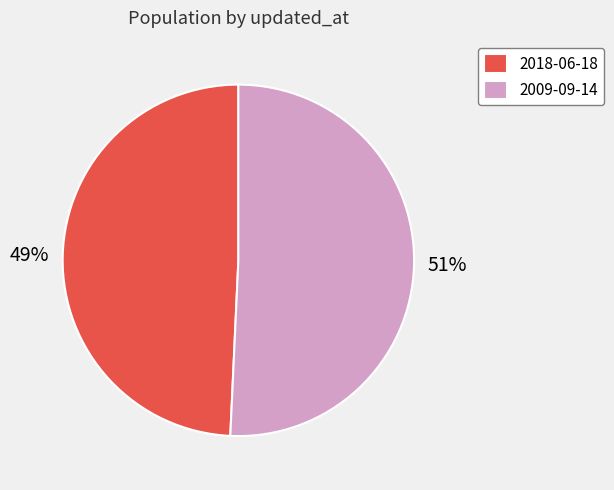

How many slices are in this pie chart?

2